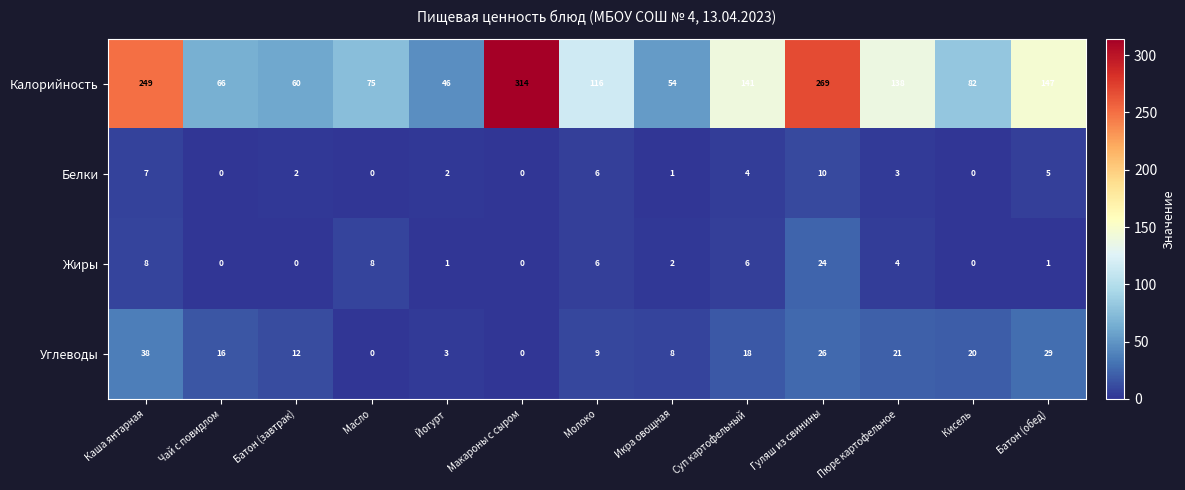

What is the spread (max minus min) of values at Икра овощная?

53